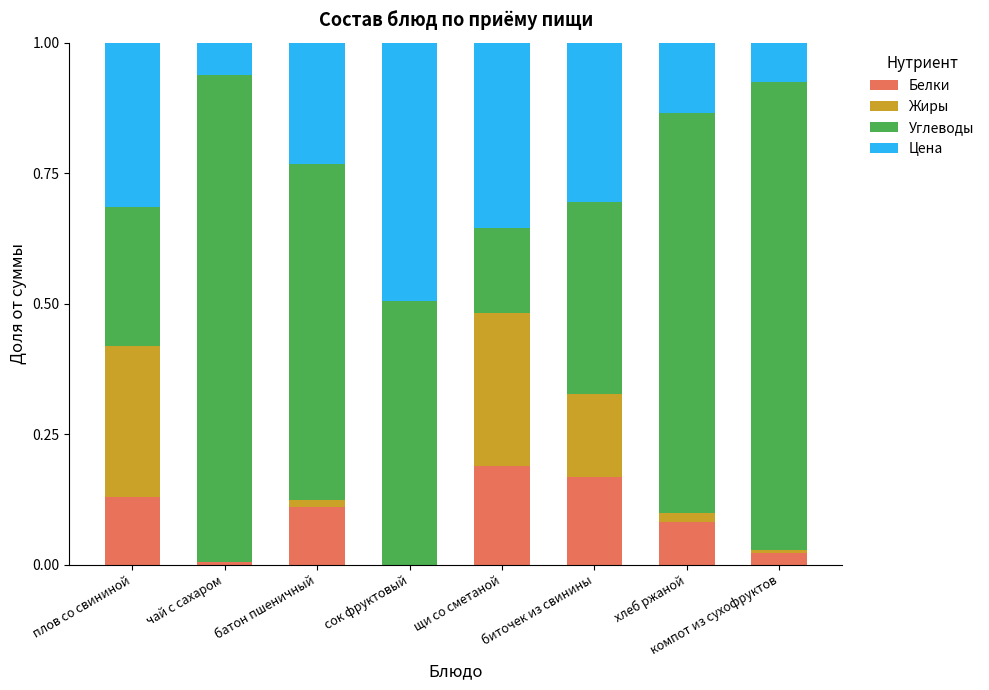

The value of Белки at щи со сметаной is 0.3. True or false?

False